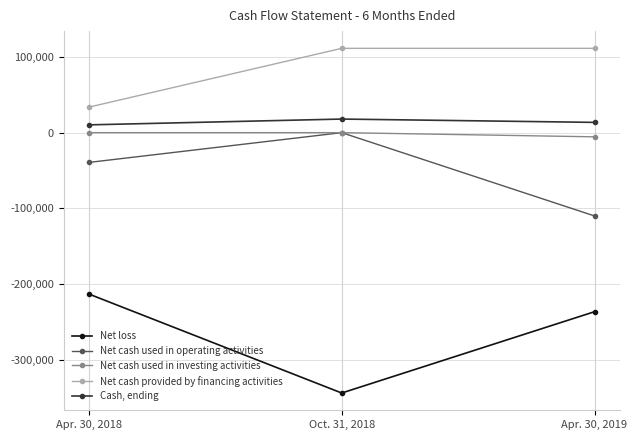

What is the difference between the Net cash used in operating activities values at Apr. 30, 2019 and Oct. 31, 2018?

110064